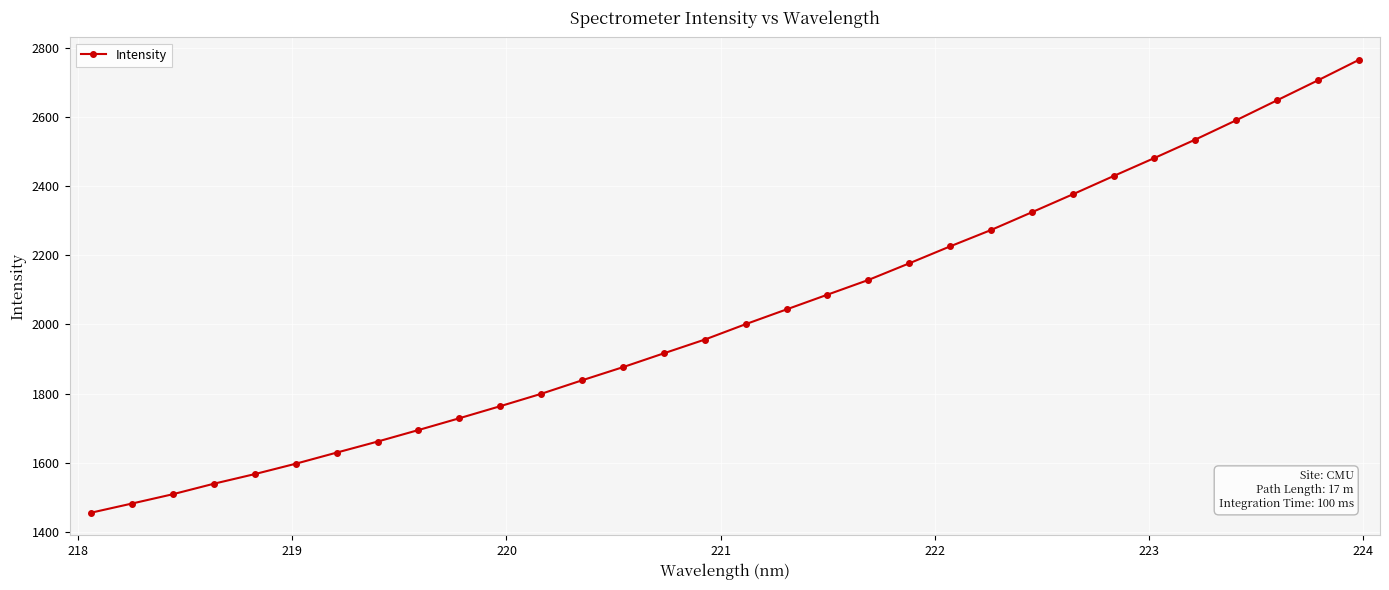

What is the difference between the maximum and minimum values?

1308.0